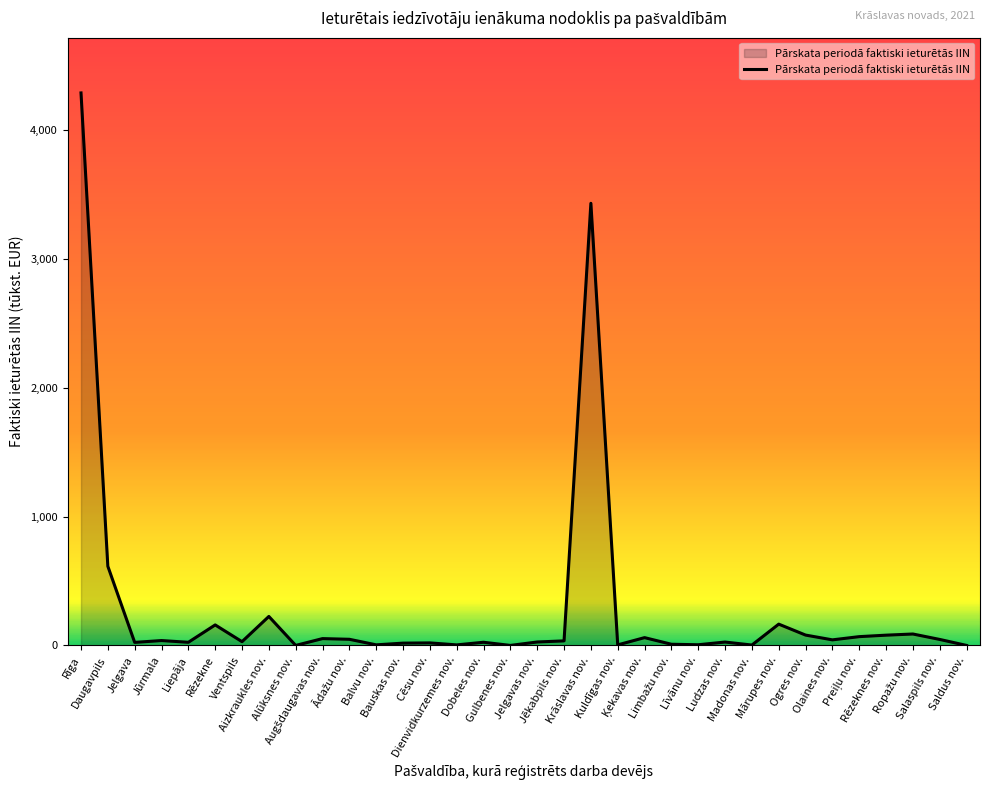

What is the difference between the maximum and minimum values?

4287.6